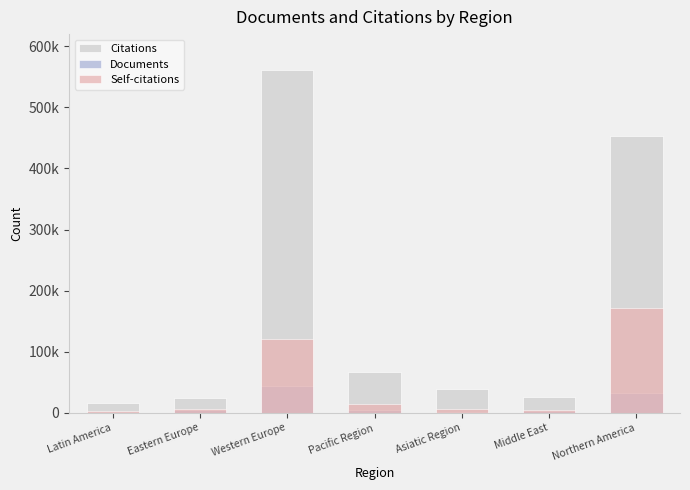

Reading left to right, list all the values displayed in this chart.

Citations: 15927	24263	560438	66519	38809	25498	453555
Documents: 826	4762	43218	5018	1738	2411	31692
Self-citations: 3562	5932	120929	14705	5428	4654	171584